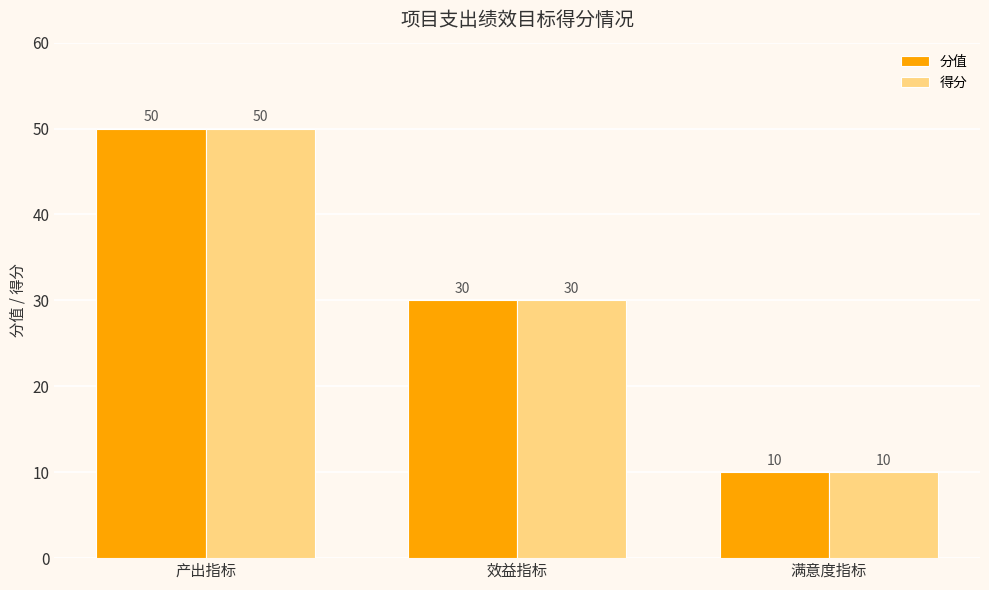

What is the difference between the maximum and second lowest values in the 得分 series?

20